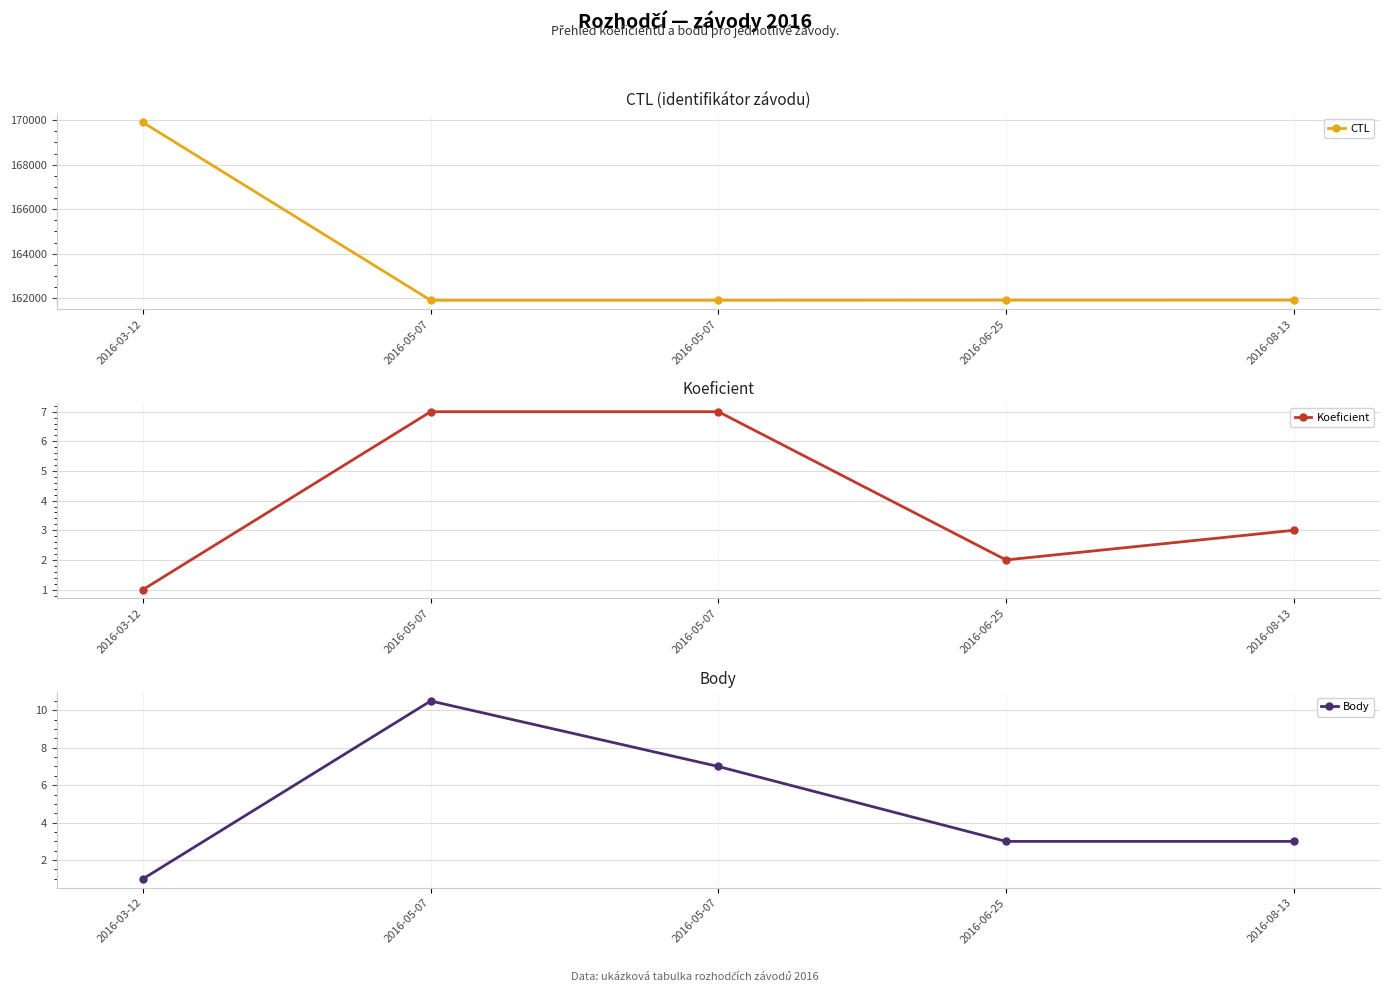

At which label does CTL first exceed 161906?

2016-03-12